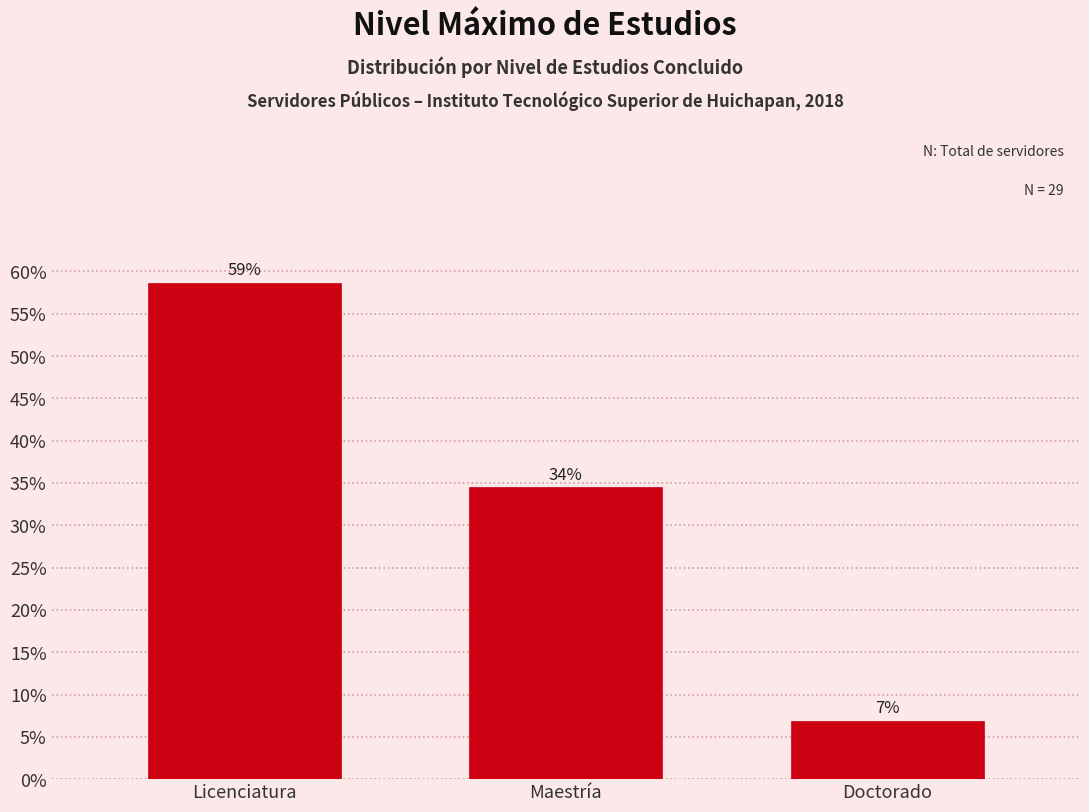

Are the bars horizontal?

No